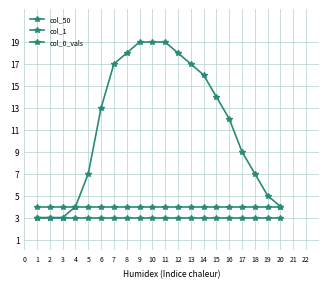

Which series has the widest spread of values?

col_0_vals